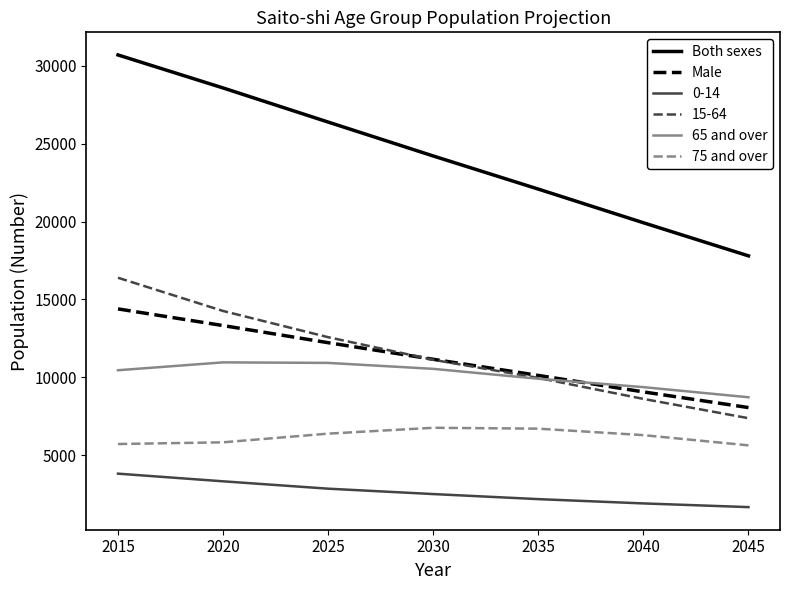

What are all the series names shown in the legend?

Both sexes, Male, 0-14, 15-64, 65 and over, 75 and over